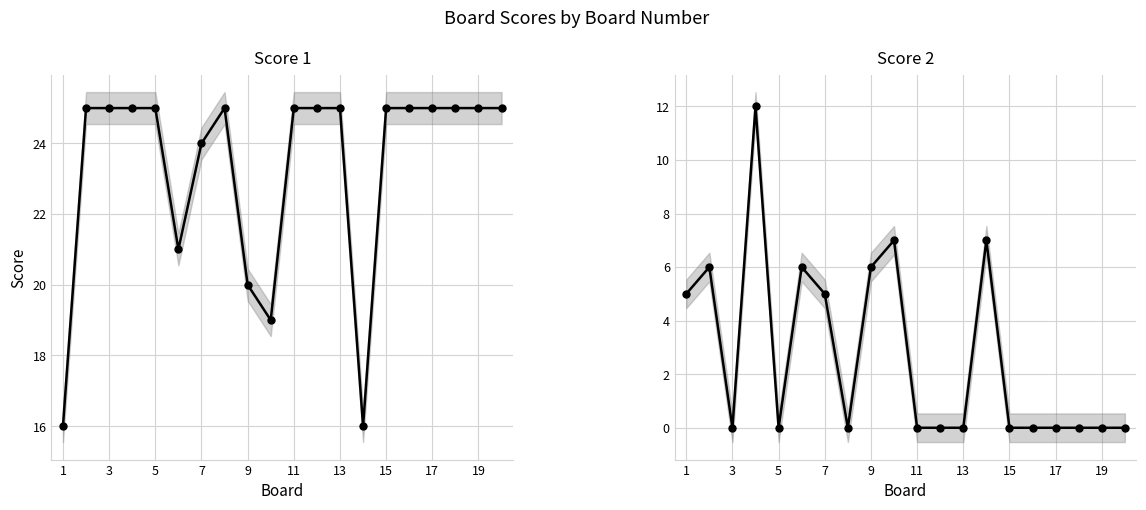

What are all the series names shown in the legend?

Score 1, Score 2